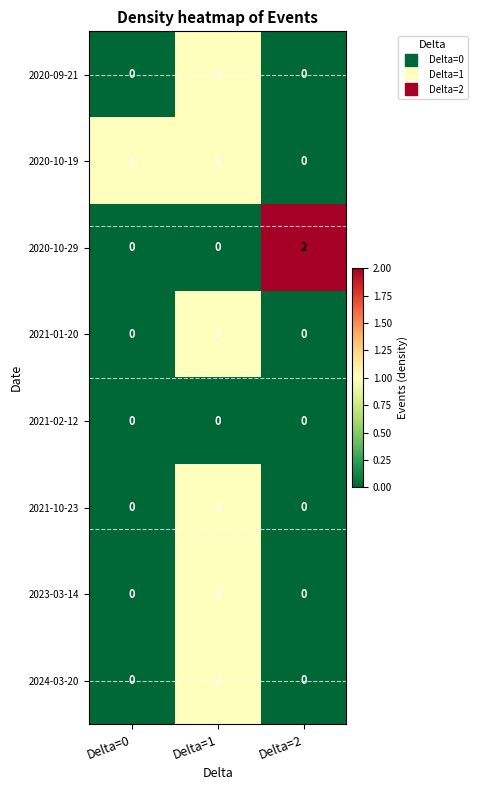

How many data points does each series have?

3